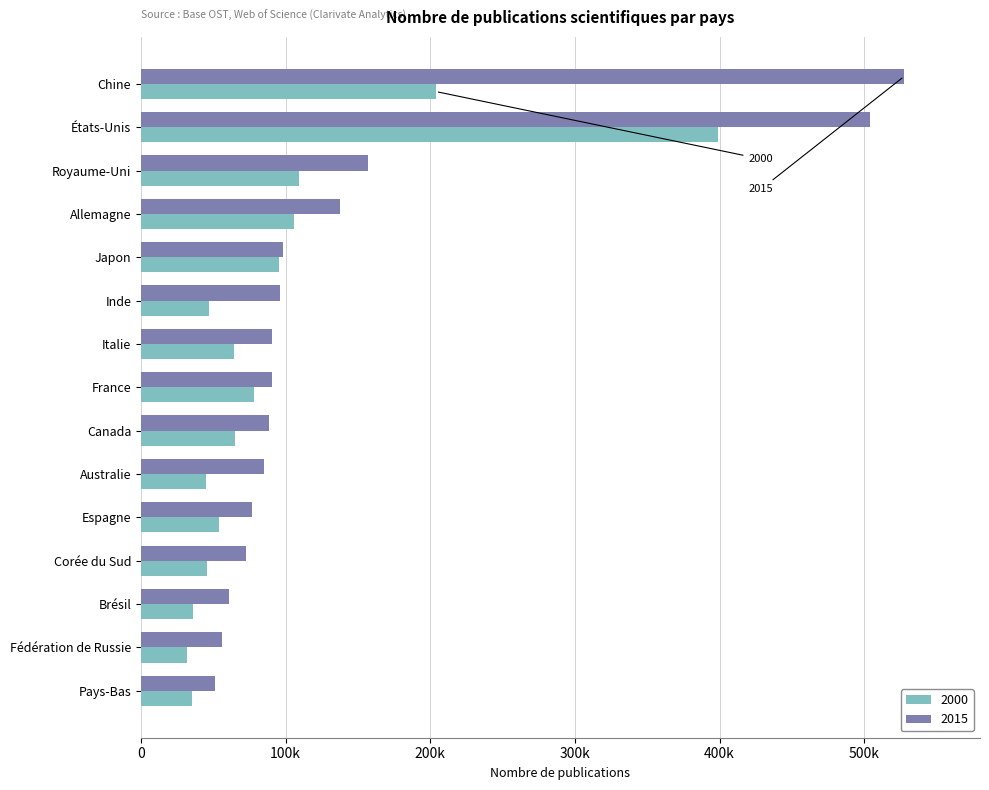

Between Corée du Sud and Pays-Bas, which series saw the biggest shift?

Nombre de publications scientifiques 2015